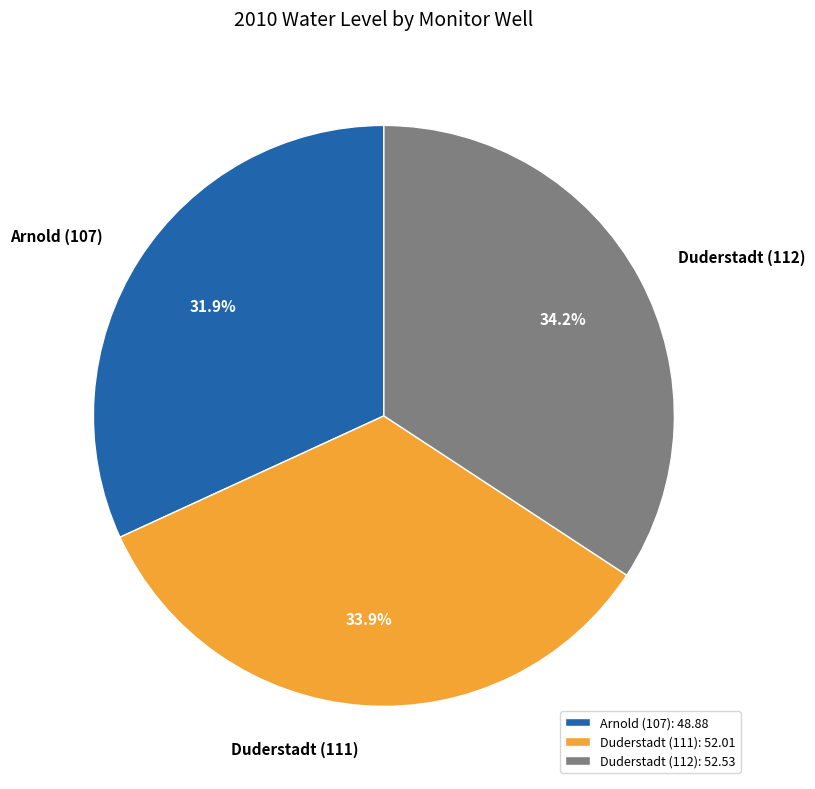

True or false: Duderstadt (111) accounts for 34% of the total.

True